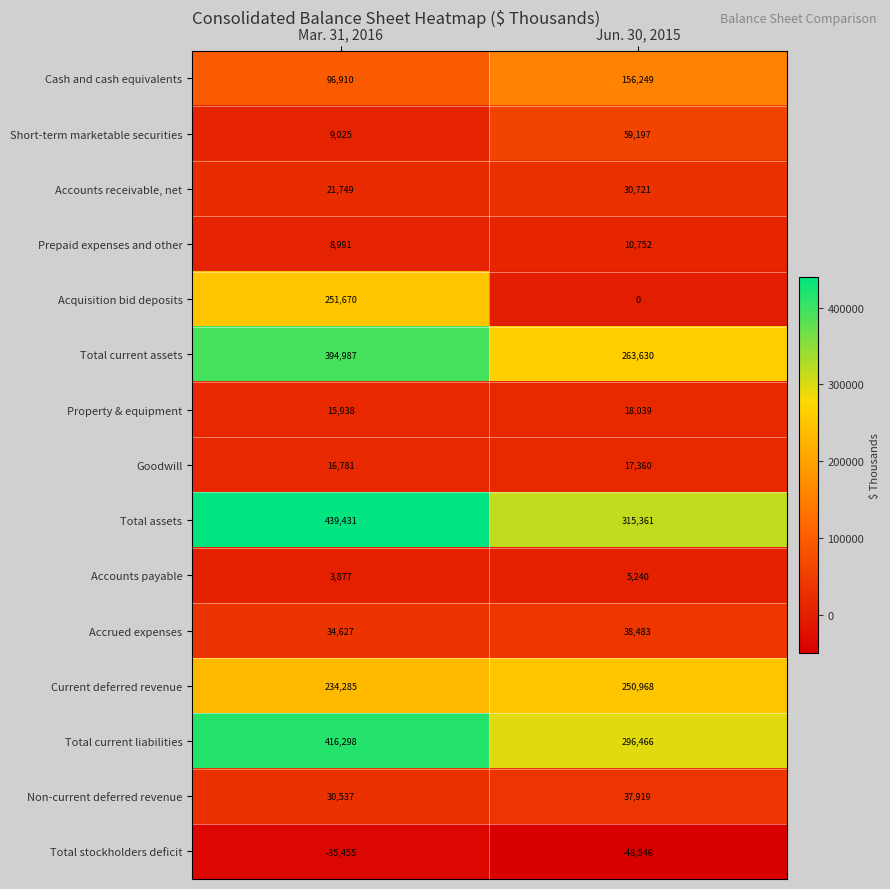

The Goodwill series shows 24842 at Jun. 30, 2015. True or false?

False